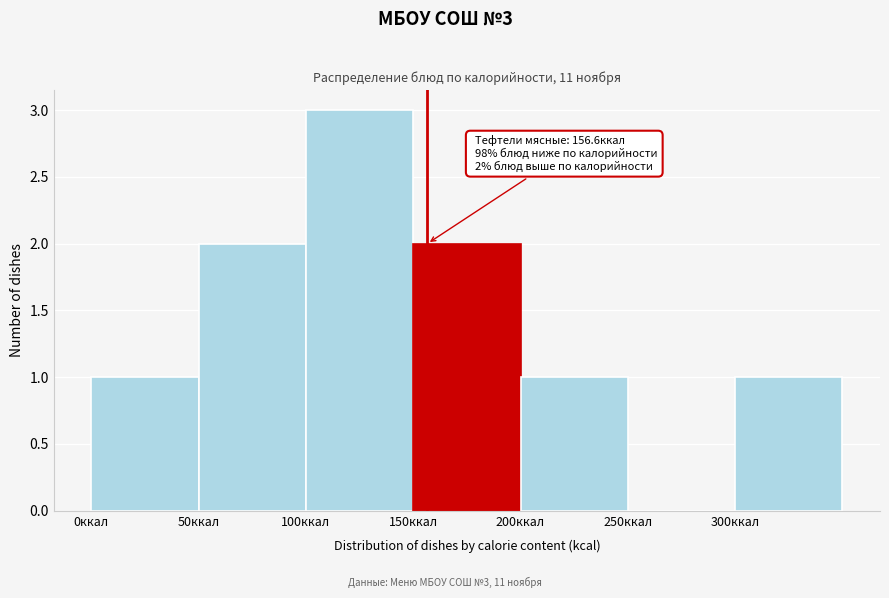

Which range on the x-axis has the tallest bar?

100 to 150